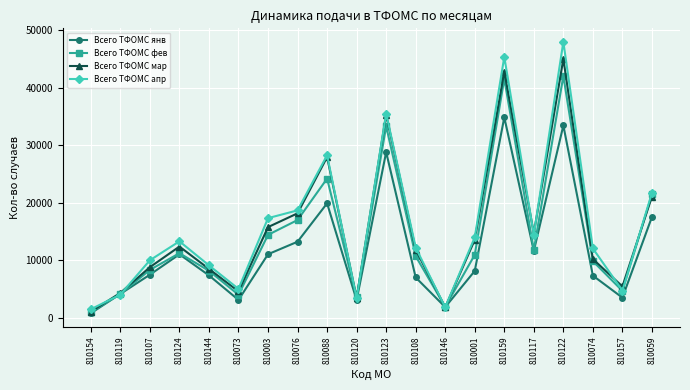

What is the label of the 13th point from the right?

810076